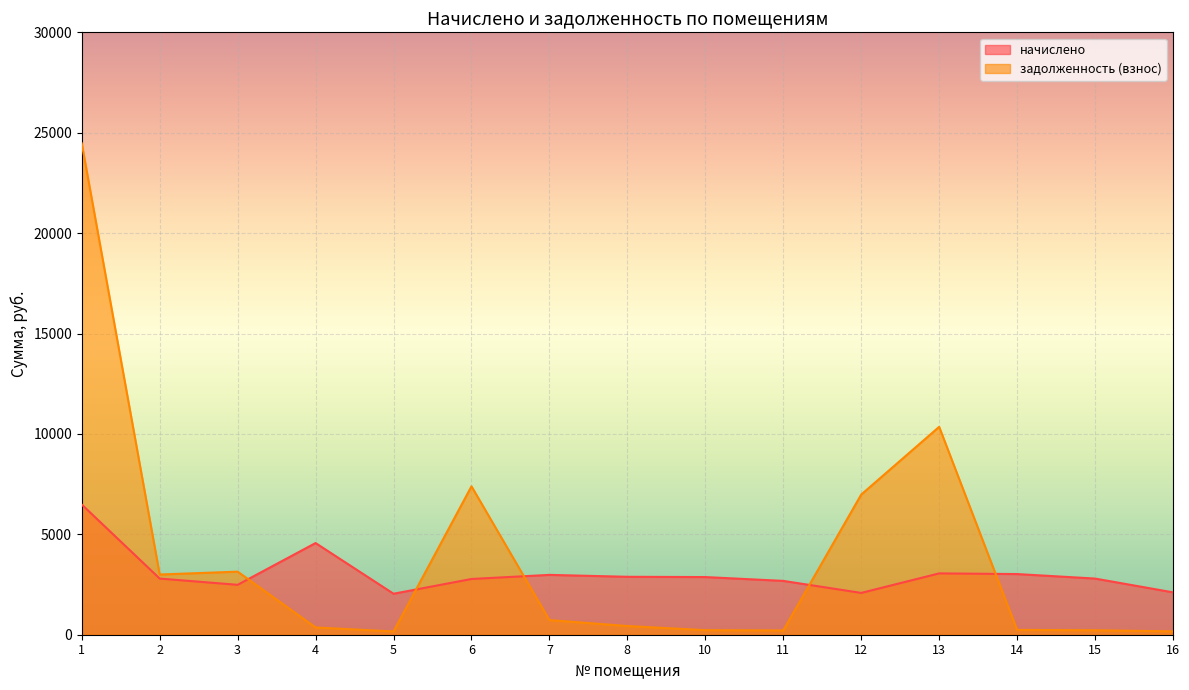

In задолженность (взнос), how many points are higher than both neighbors (excluding endpoints)?

3